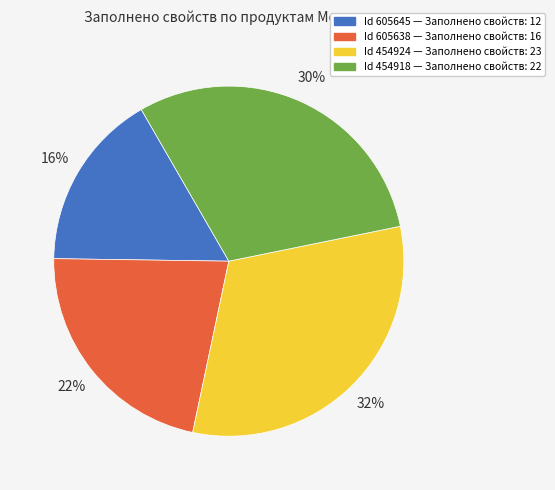

To the nearest percent, what is the average slice percentage?

25%